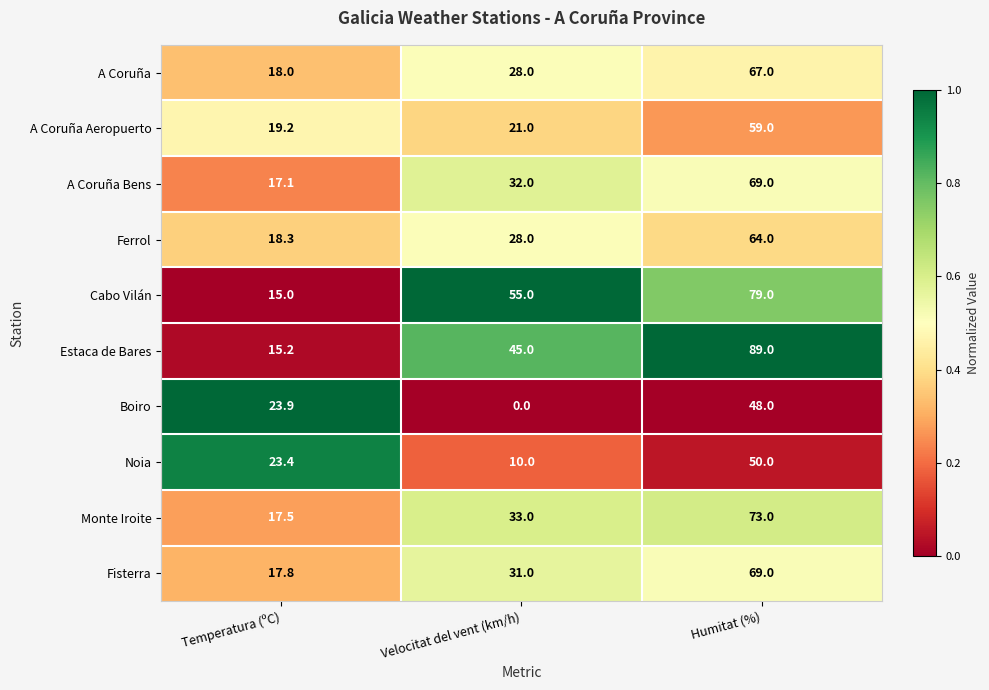

What is the difference between the A Coruña Aeropuerto values at Temperatura (ºC) and Humitat (%)?

39.8